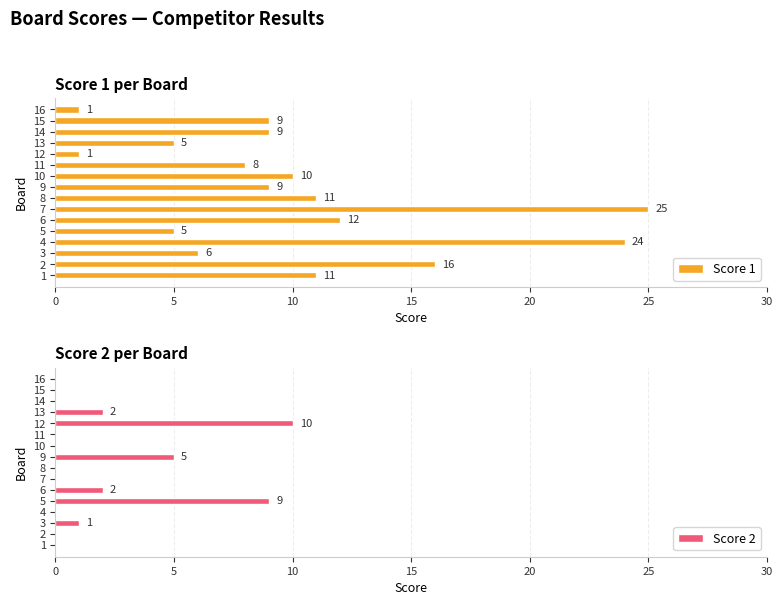

Which series has the largest total across all categories?

Score 1